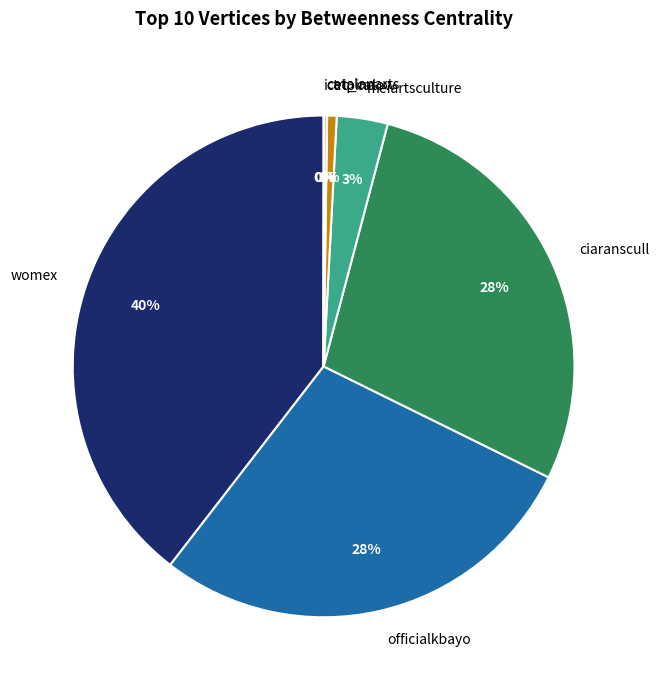

Combined, do tripindow and officialkbayo account for over 50%?

No